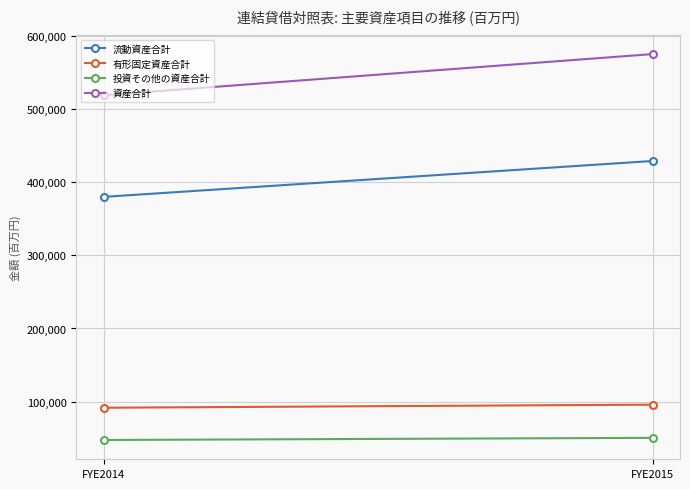

What is the value of the 投資その他の資産合計 point at the 2nd from the left?

50405